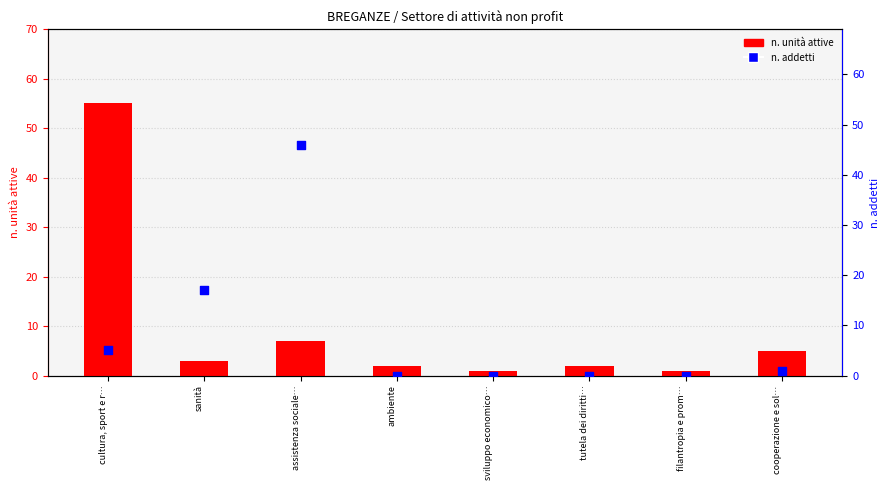

Which series has the largest total across all categories?

n. unità attive